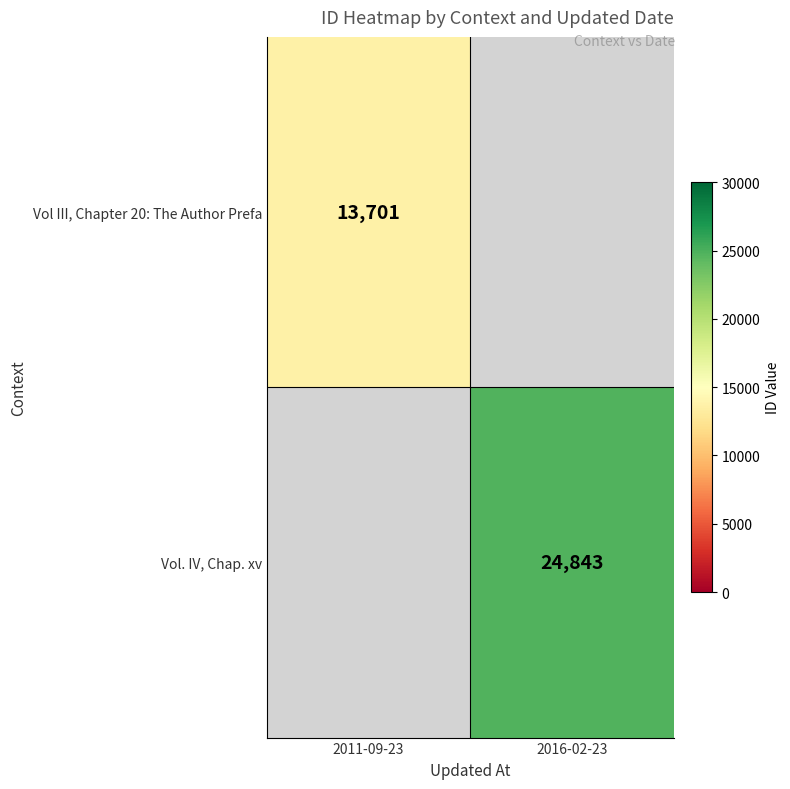

Count the number of data series in this chart.

2